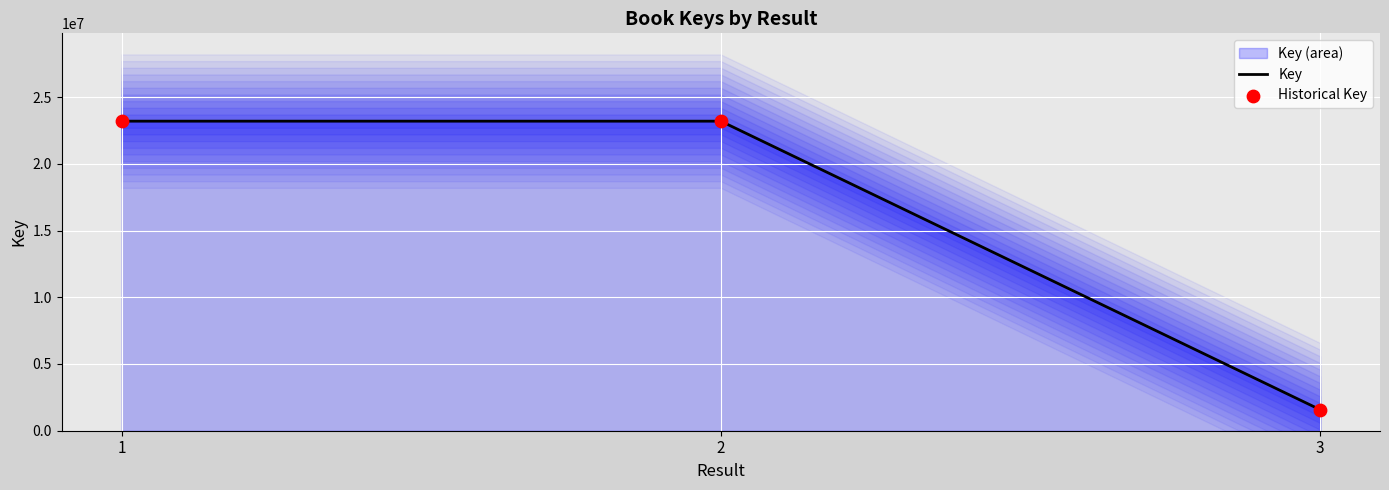

What is the maximum value for Key?

23195765